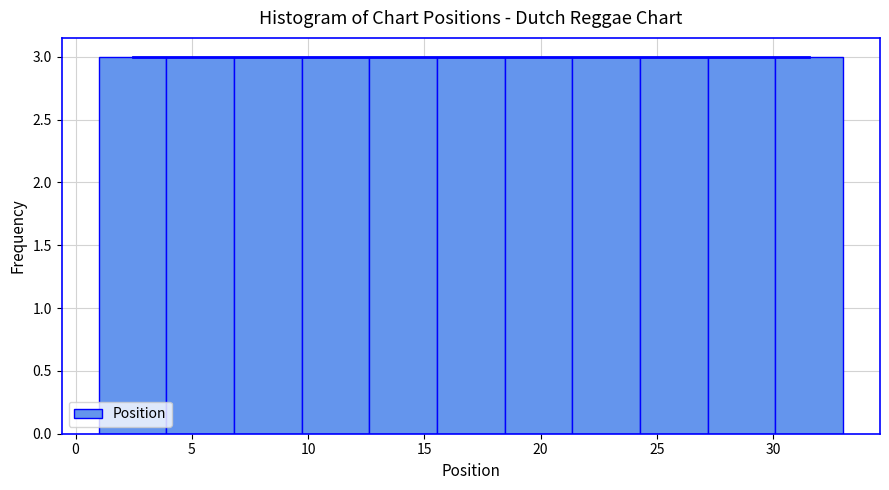

Reading left to right, list every bar in this chart as the range it spans on the x-axis followed by its height. Neither the bar edges nor the heights are printed on the chart, so give them approximately, as read against the axes.

1.0 to 4.0: 3
4.0 to 7.0: 3
7.0 to 9.5: 3
9.5 to 12.5: 3
12.5 to 15.5: 3
15.5 to 18.5: 3
18.5 to 21.5: 3
21.5 to 24.5: 3
24.5 to 27.0: 3
27.0 to 30.0: 3
30.0 to 33.0: 3